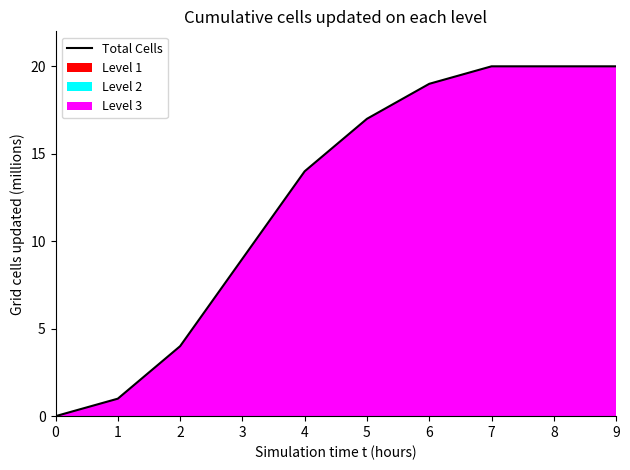

At which label is the value closest to 10?

3